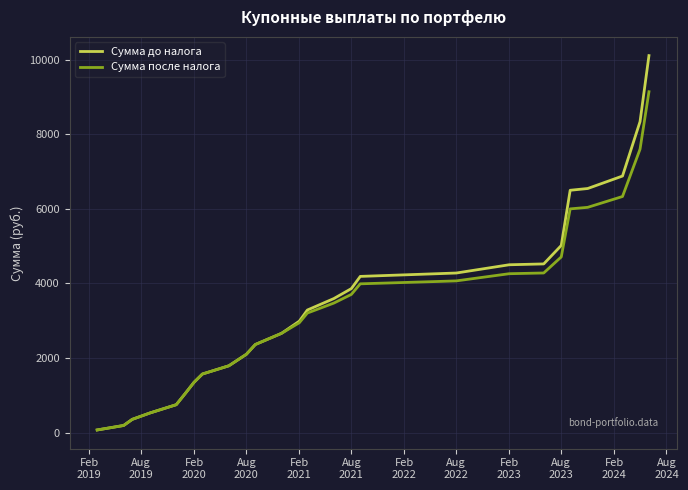

How many distinct data groups are displayed?

2